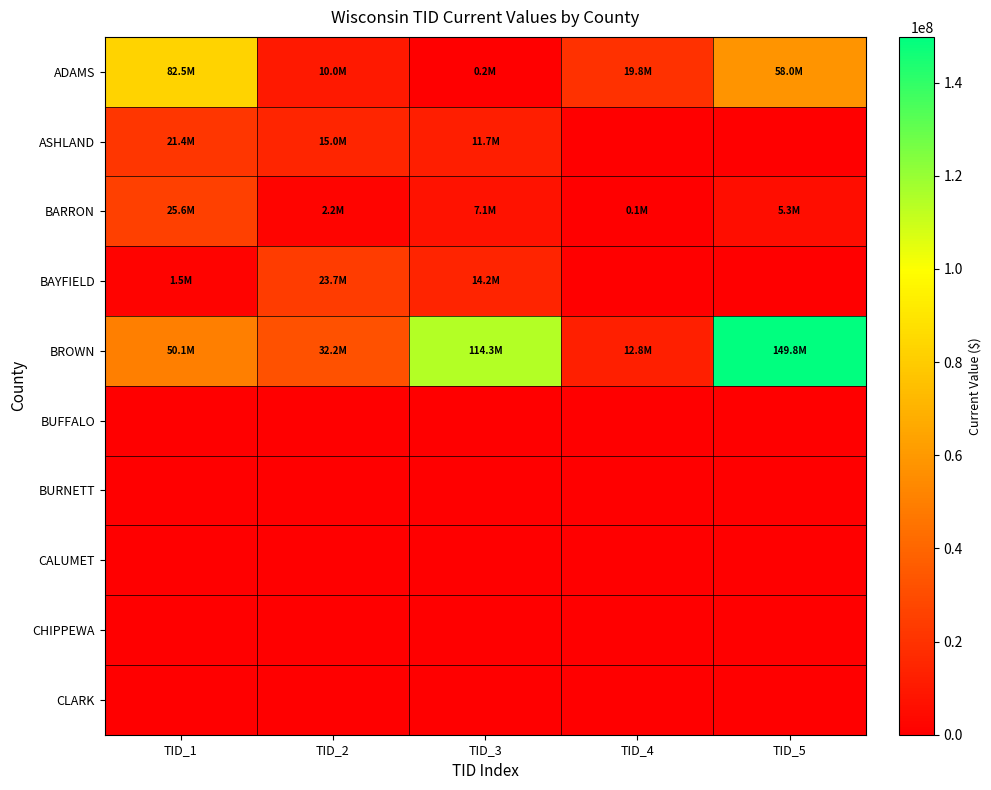

Which label corresponds to the largest value in the chart?

TID_5